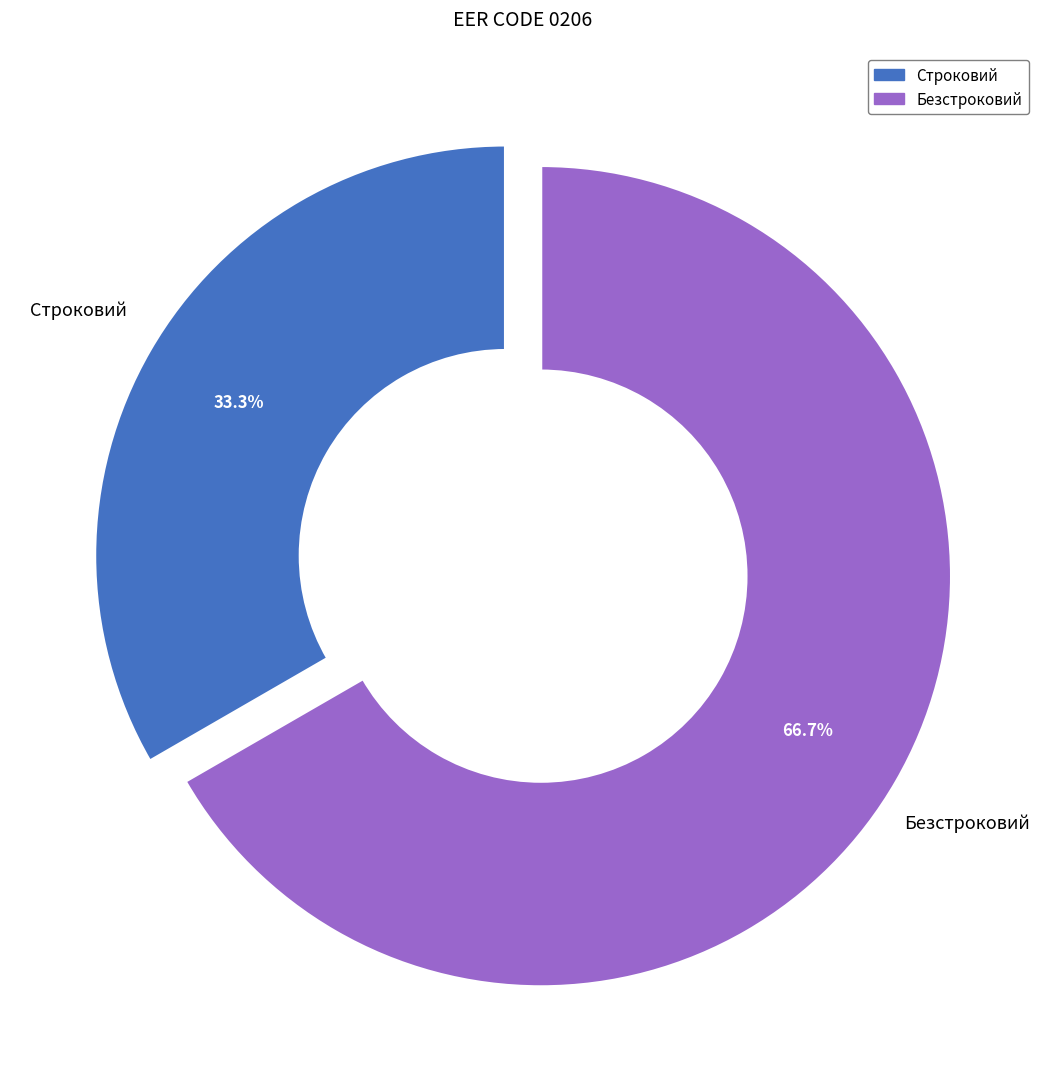

Count the number of slices in the pie.

2